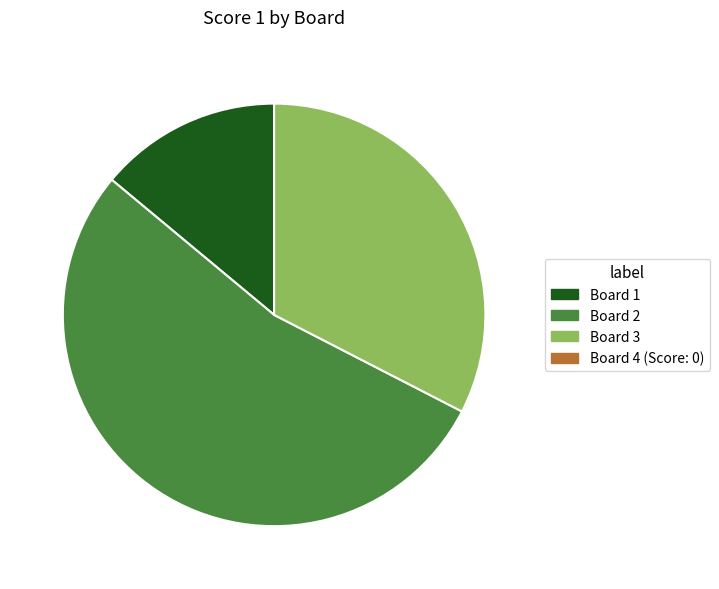

Is there a majority slice in this chart?

Yes